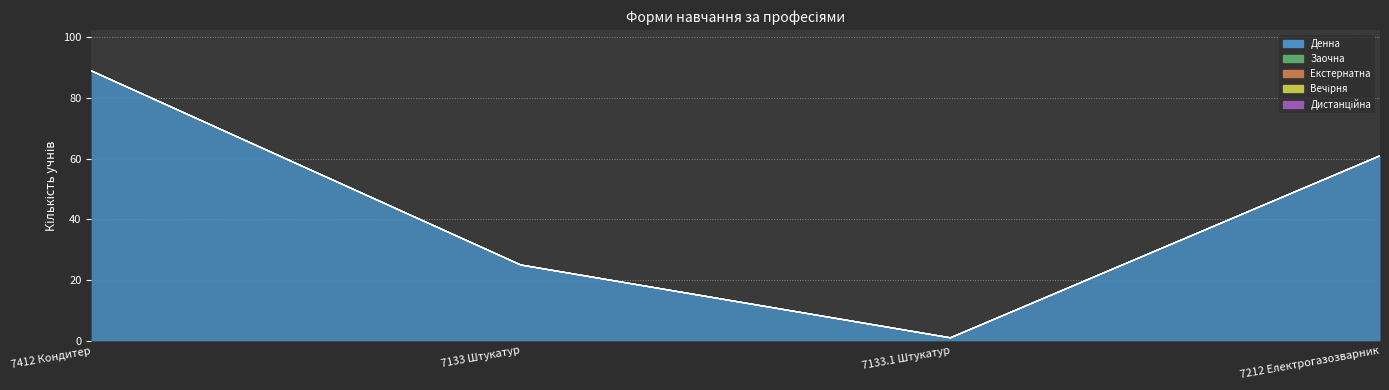

Which has a higher value, 7412 Кондитер or 7133.1 Штукатур?

7412 Кондитер